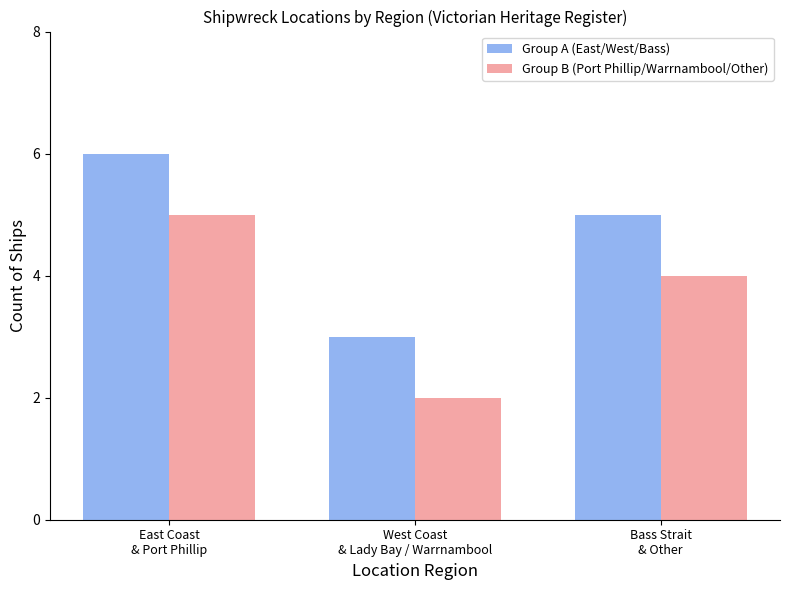

The Group B (Port Phillip/Warrnambool/Other) series shows 6 at Bass Strait
& Other. True or false?

False